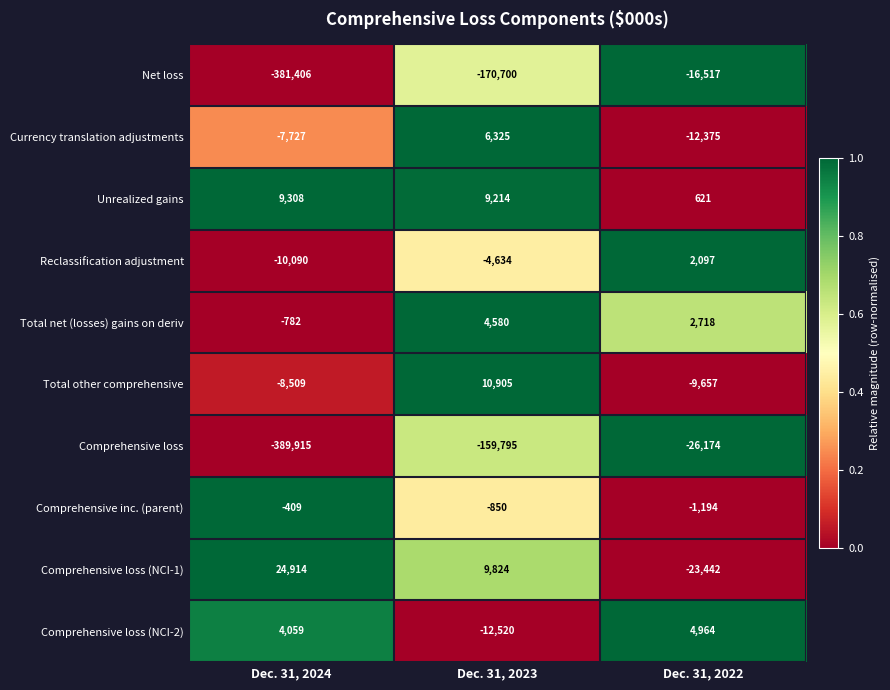

What is the spread (max minus min) of values at Dec. 31, 2024?

414829